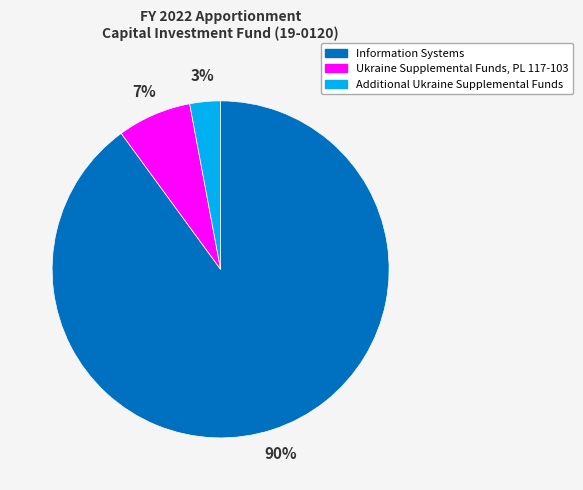

Which category has the smallest portion of the pie?

Additional Ukraine Supplemental Funds